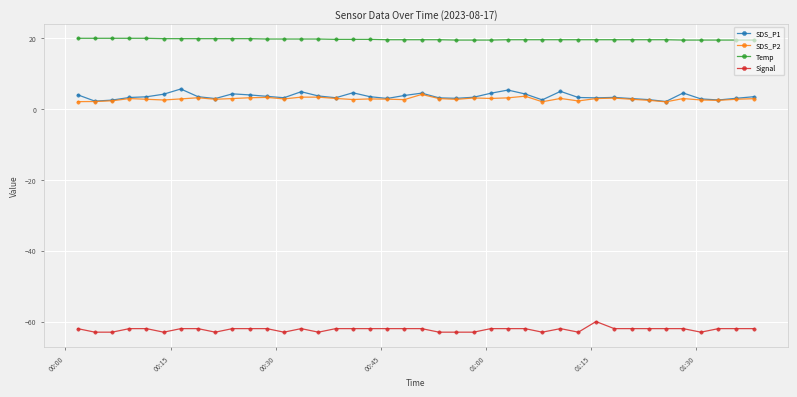

Which series has the largest total across all categories?

Temp